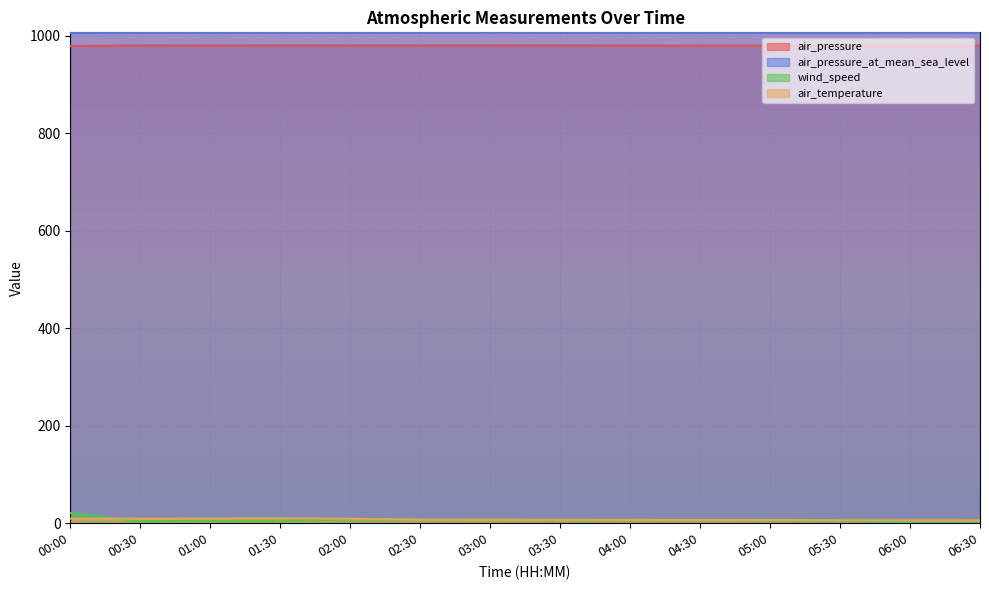

What is the minimum value for air_pressure_at_mean_sea_level?

1005.4